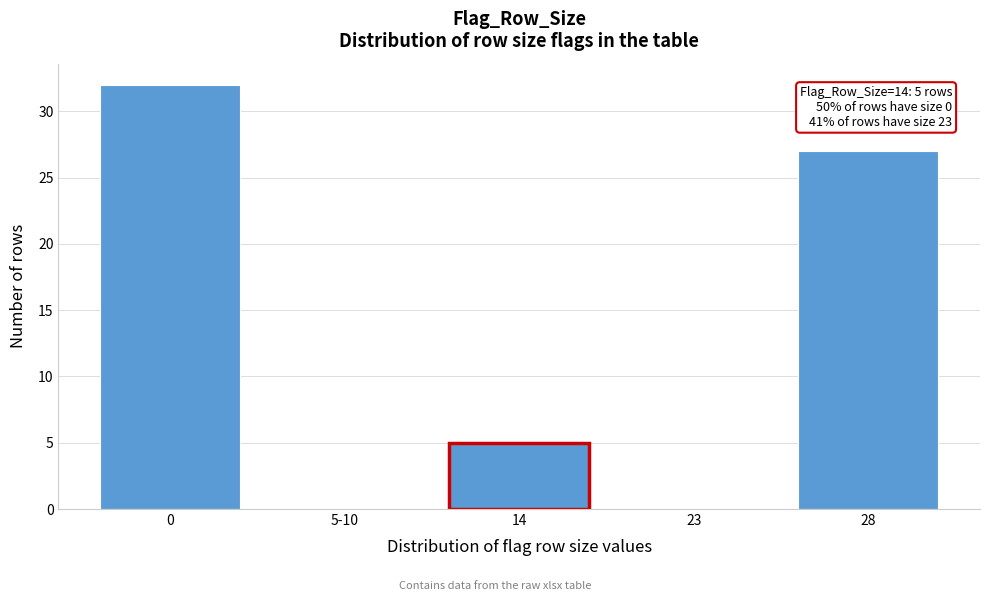

Reading left to right, what are all the values shown in this chart?

0=32	5-10=0	14=5	23=0	28=27